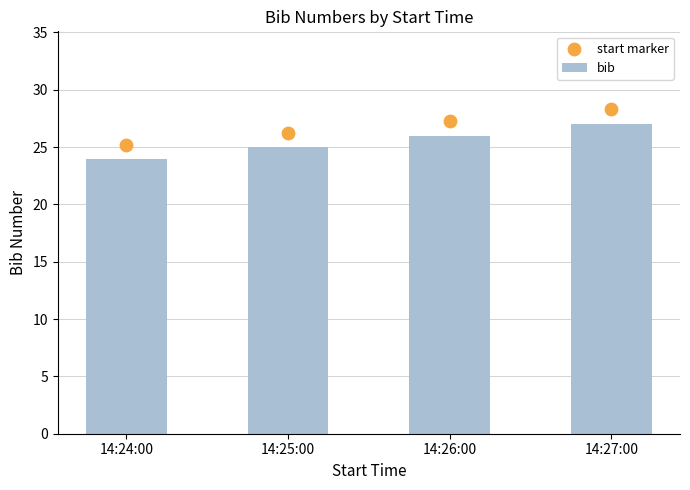

What are all the series names shown in the legend?

bib, start marker